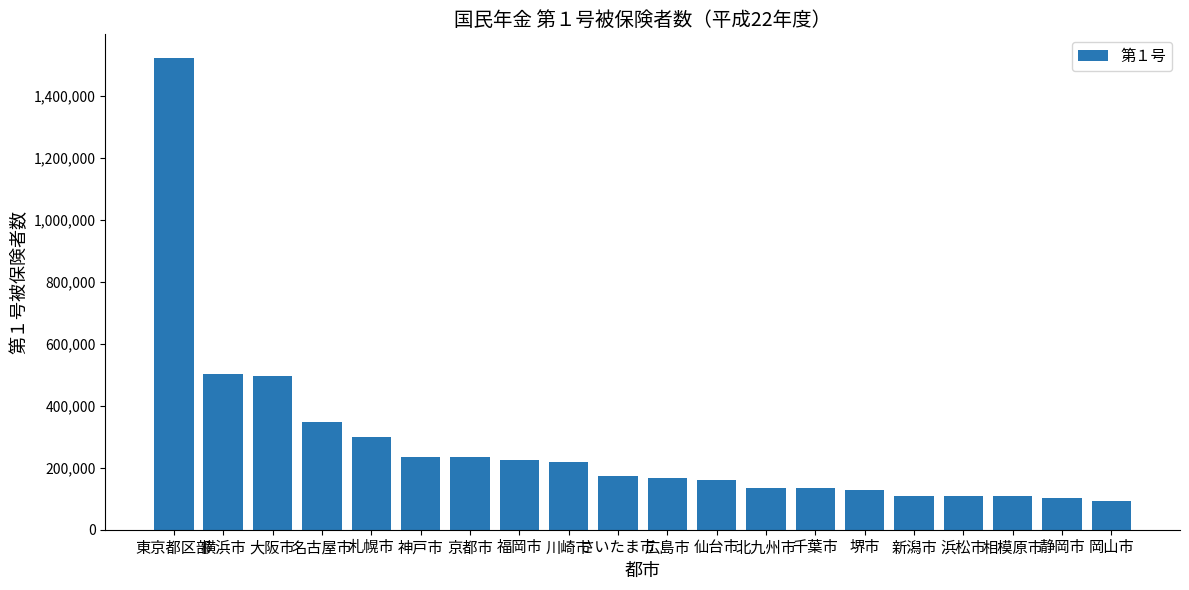

What is the value of the 8th bar from the left?

223686